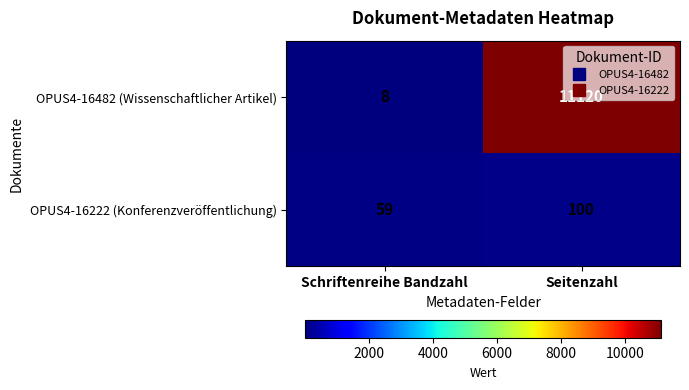

What is the total value across all series at Schriftenreihe Bandzahl?

67